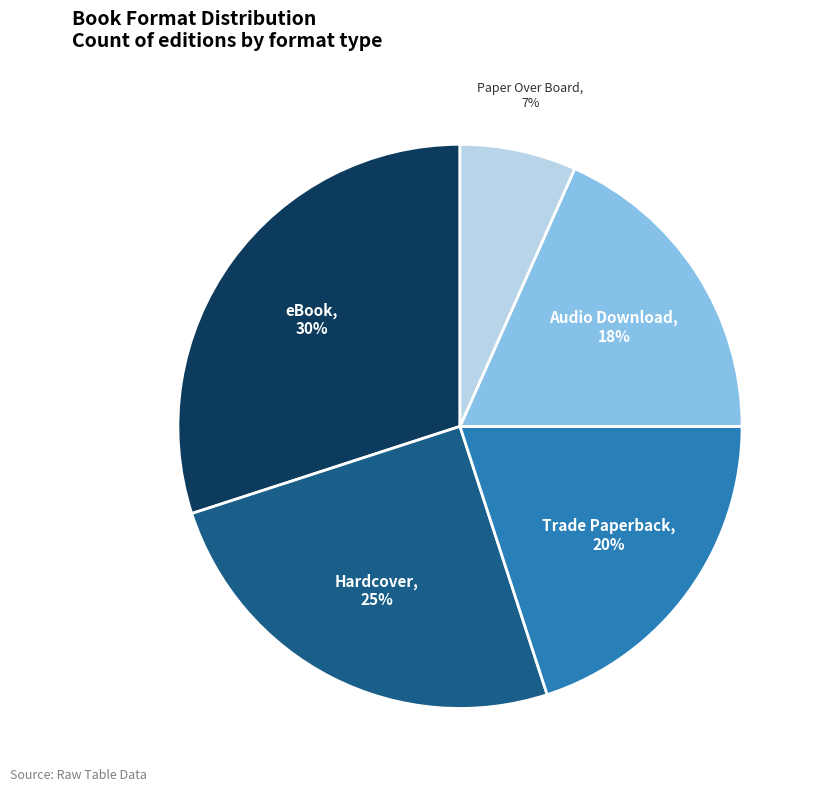

To the nearest percent, what is the average slice percentage?

20%